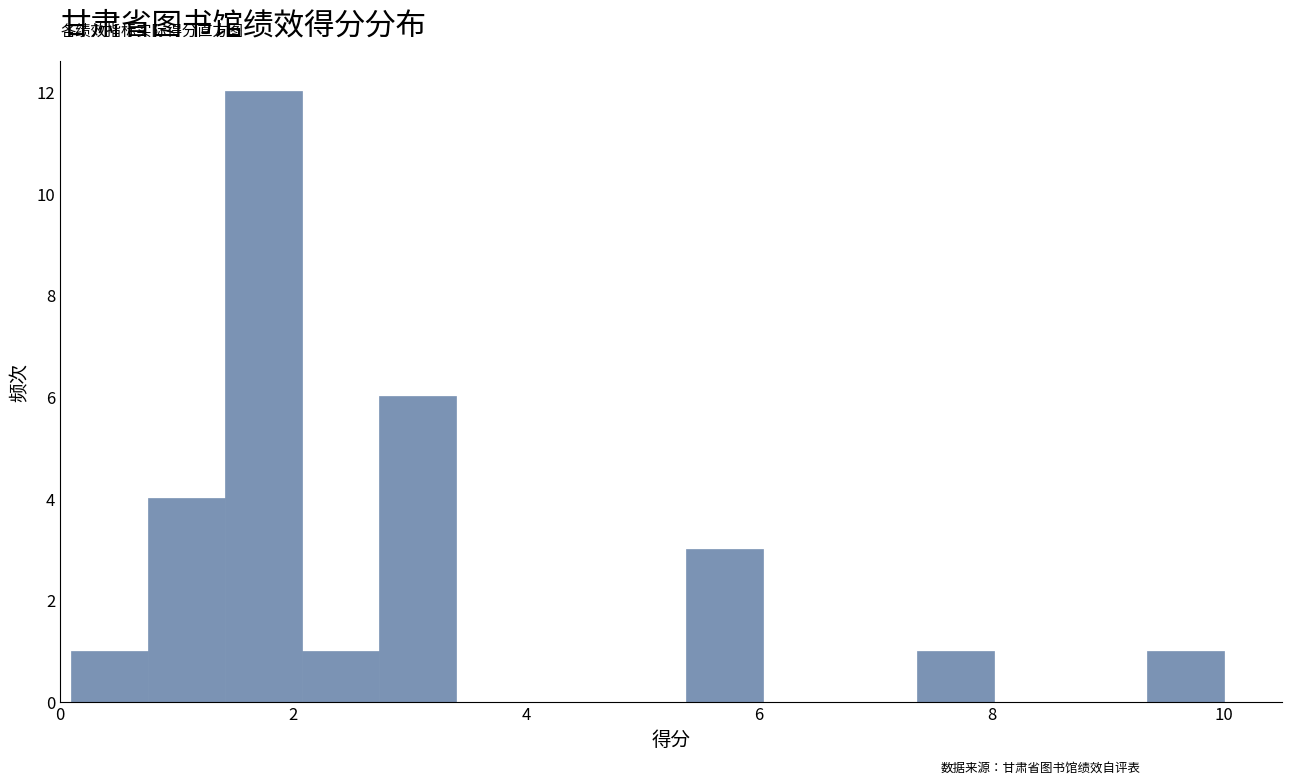

Read against the x-axis, roughly where is the centre of the tallest bar?

1.8